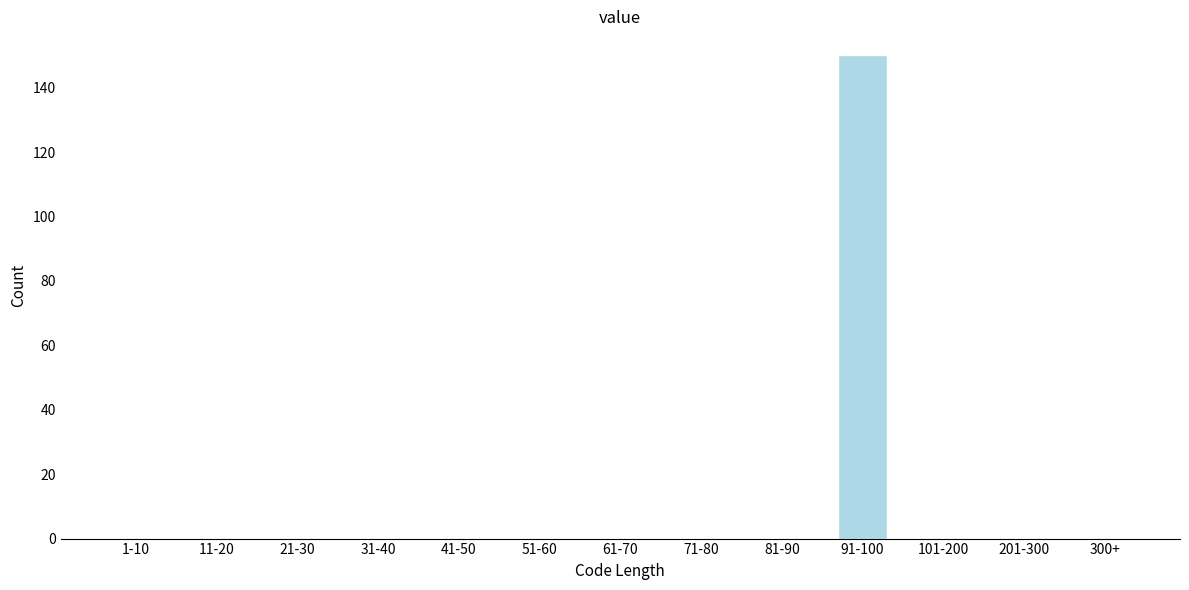

Reading left to right, list all the values displayed in this chart.

1-10=0	11-20=0	21-30=0	31-40=0	41-50=0	51-60=0	61-70=0	71-80=0	81-90=0	91-100=150	101-200=0	201-300=0	300+=0